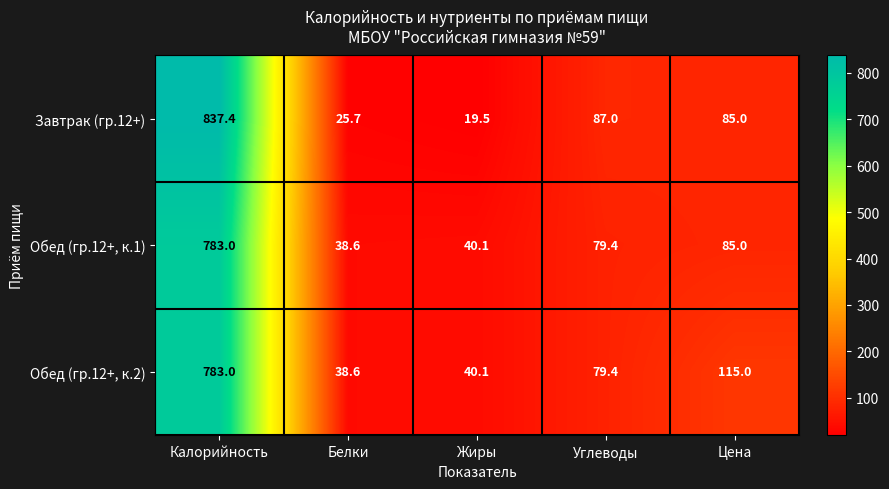

Count the number of categories in the chart.

5